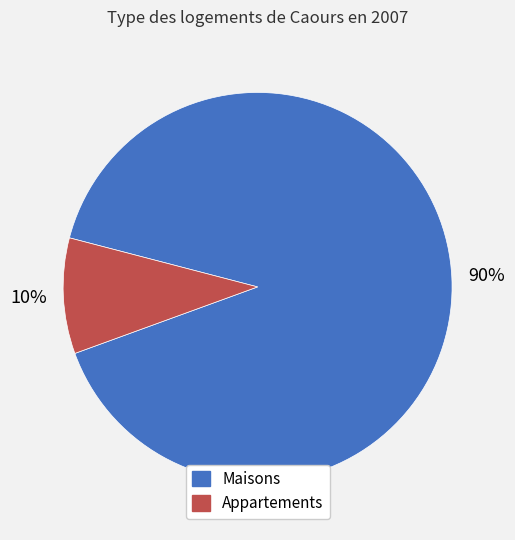

Count the number of slices in the pie.

2